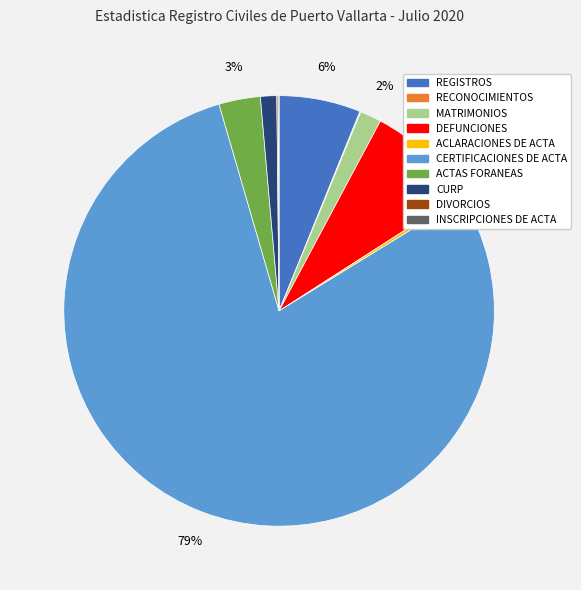

The CURP slice represents 1% of the pie. True or false?

True